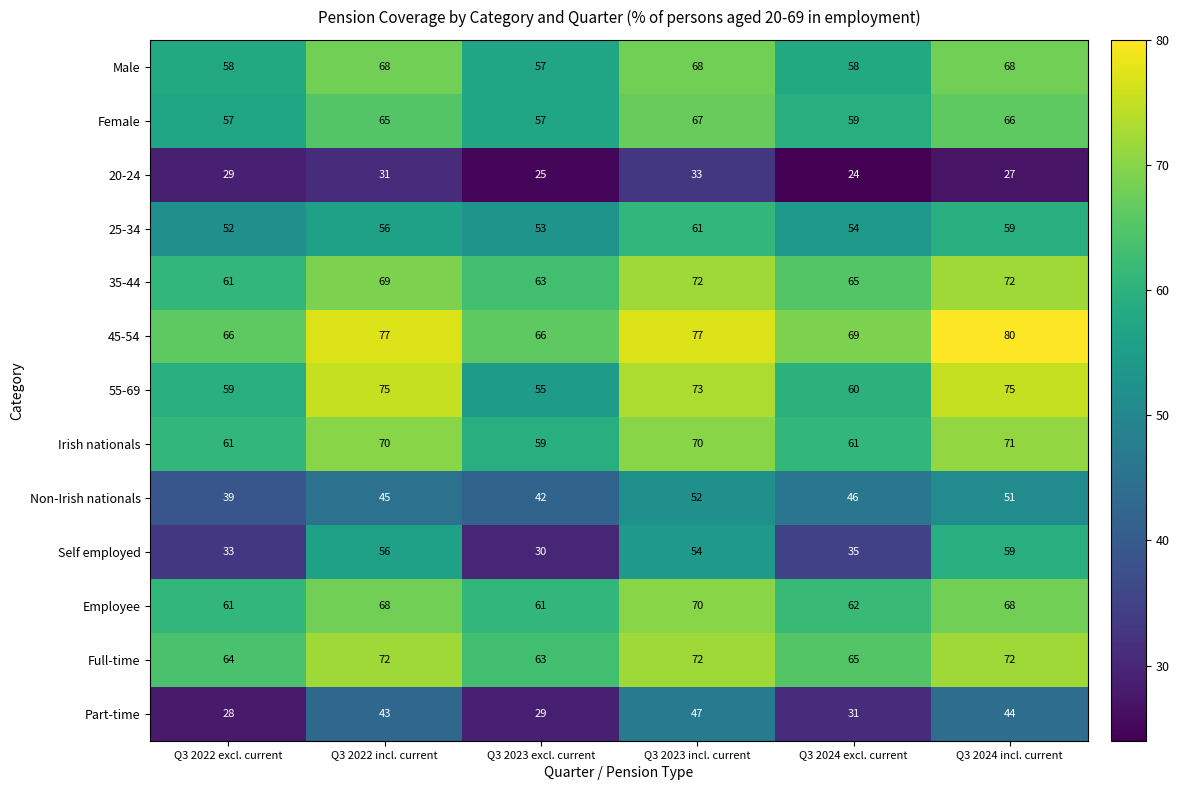

Count the 25-34 values in the range 53 to 59.

4